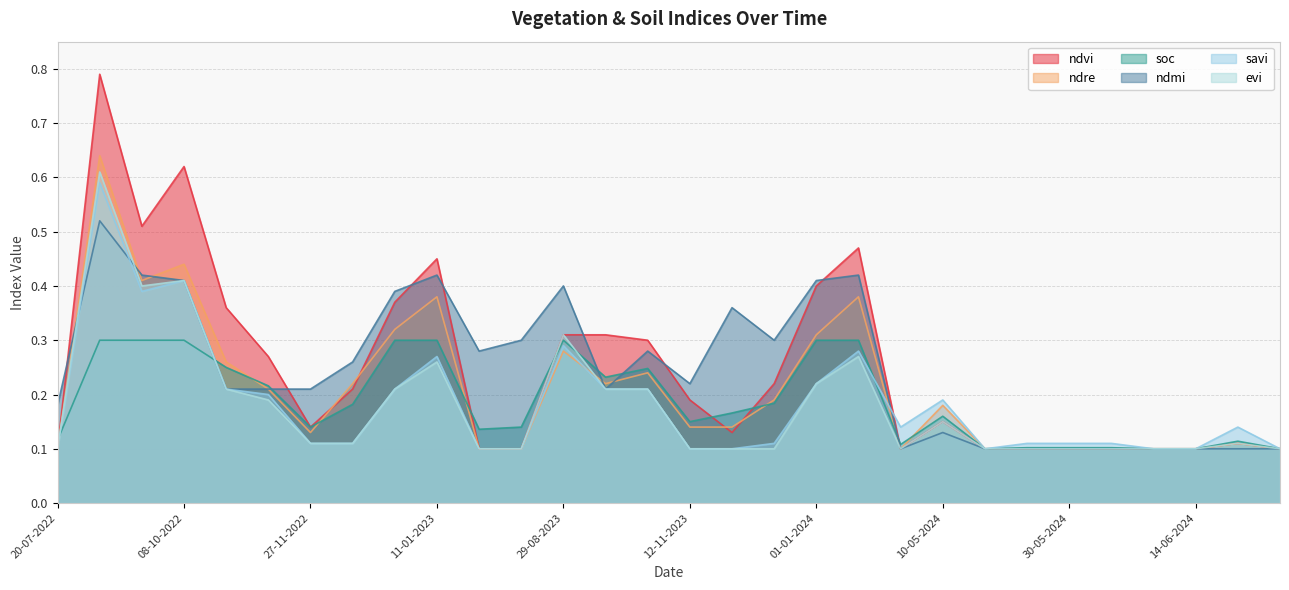

At how many categories does at least one series exceed 0?

30